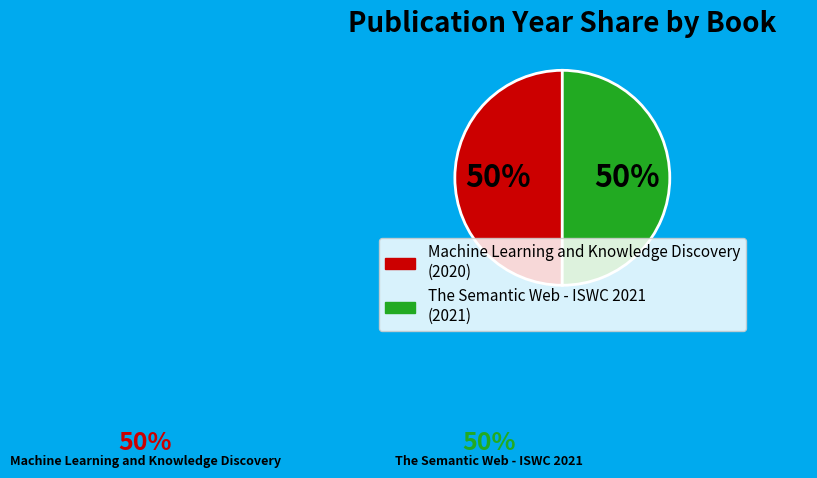

To the nearest percent, what percentage of the pie is The Semantic Web - ISWC 2021?

50%